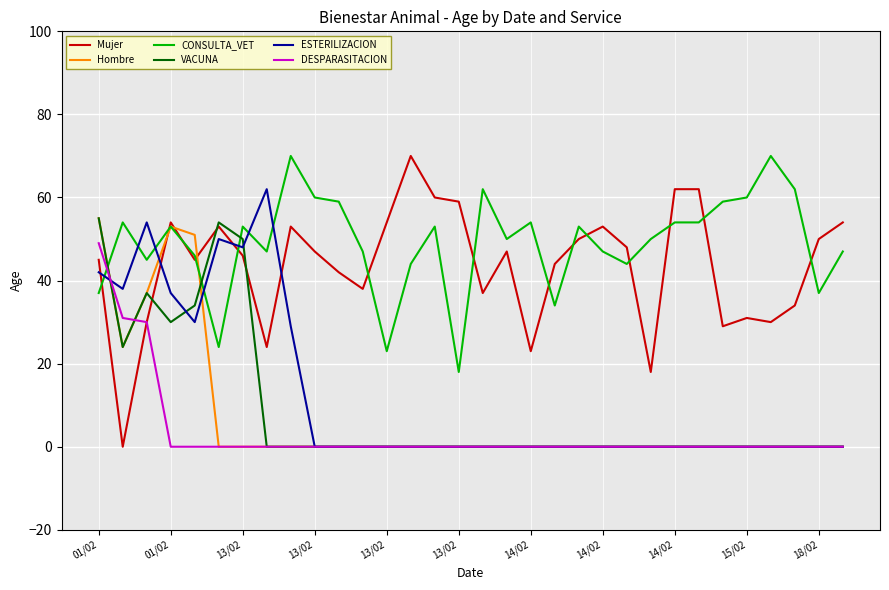

How many intersections are there between ESTERILIZACION and CONSULTA_VET?

7